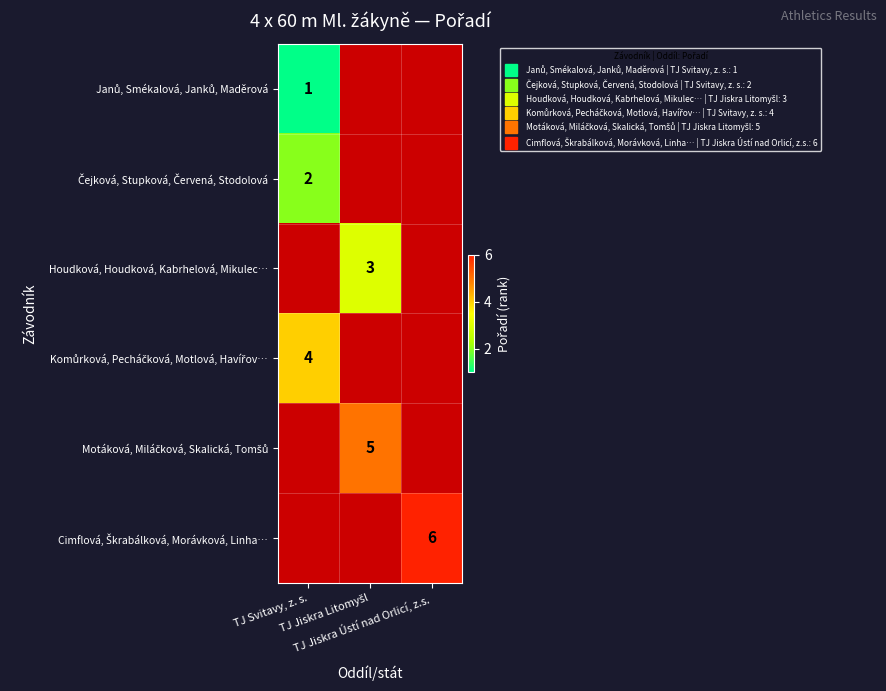

Between TJ Svitavy, z. s. and TJ Jiskra Litomyšl, which is larger?

TJ Jiskra Litomyšl